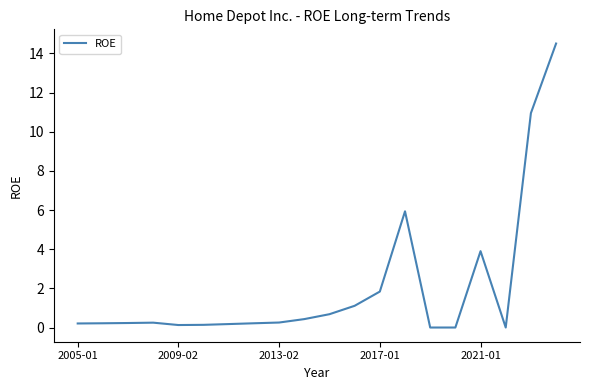

What is the greatest value displayed?

14.5